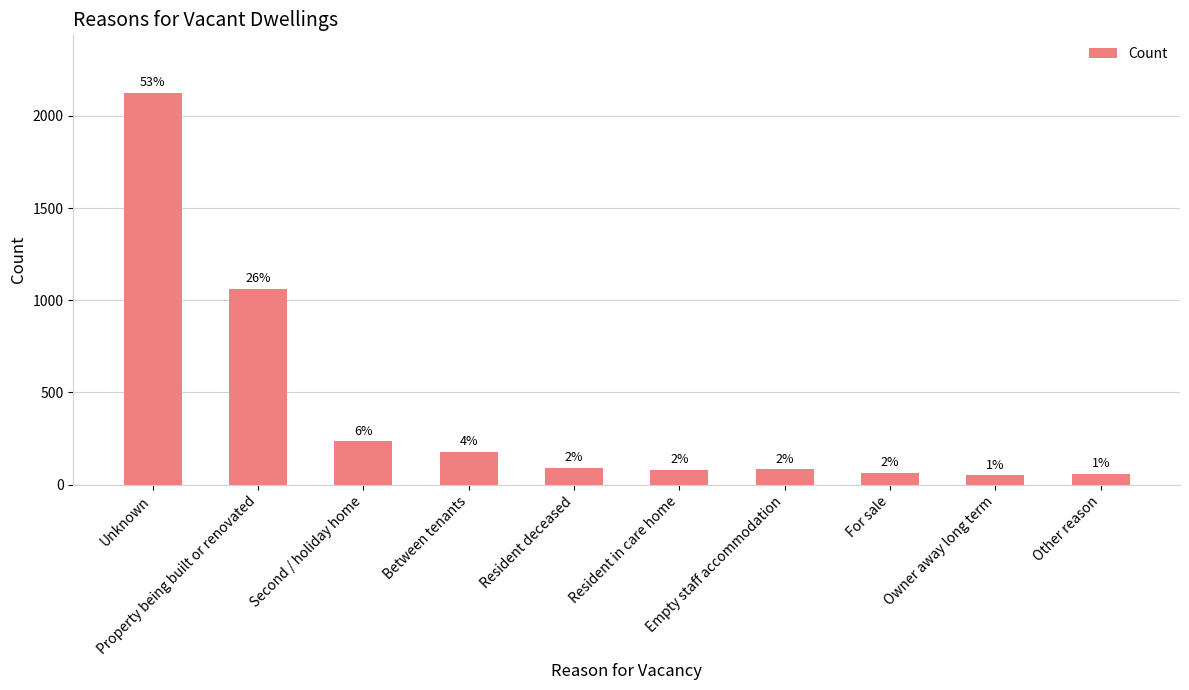

What is the change in value from Property being built or renovated to Between tenants?

-885